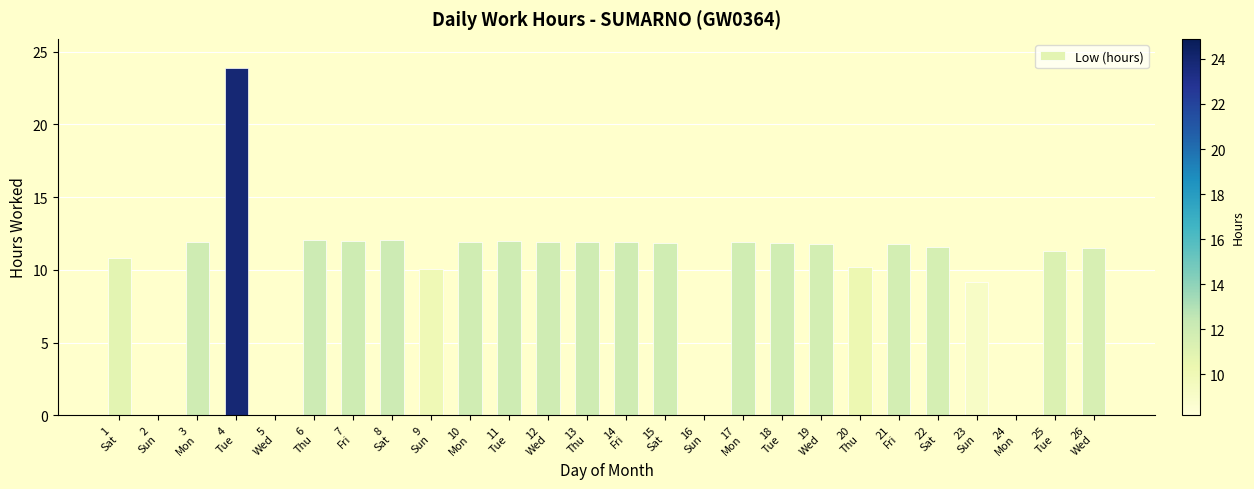

What is the maximum value shown in the chart?

23.9